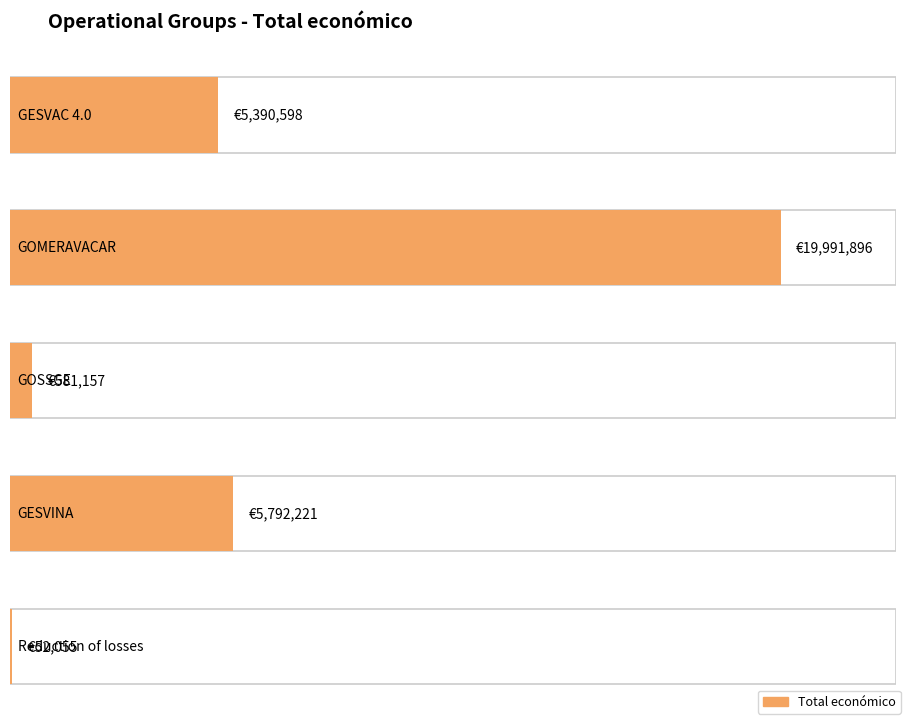

Between GOSSGE and GESVINA, which is larger?

GESVINA